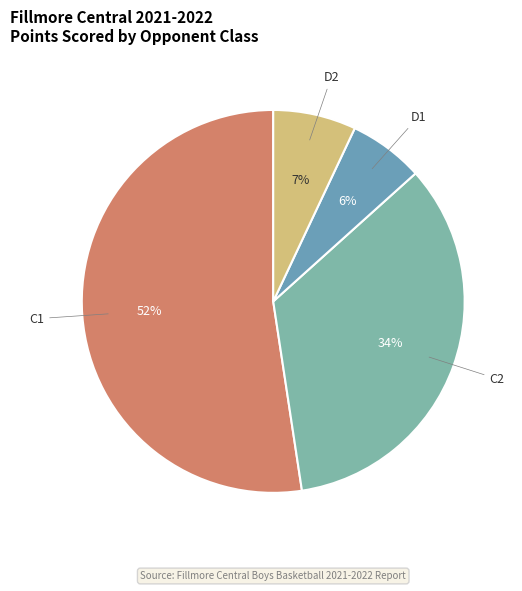

To the nearest percent, what portion does D2 represent?

7%